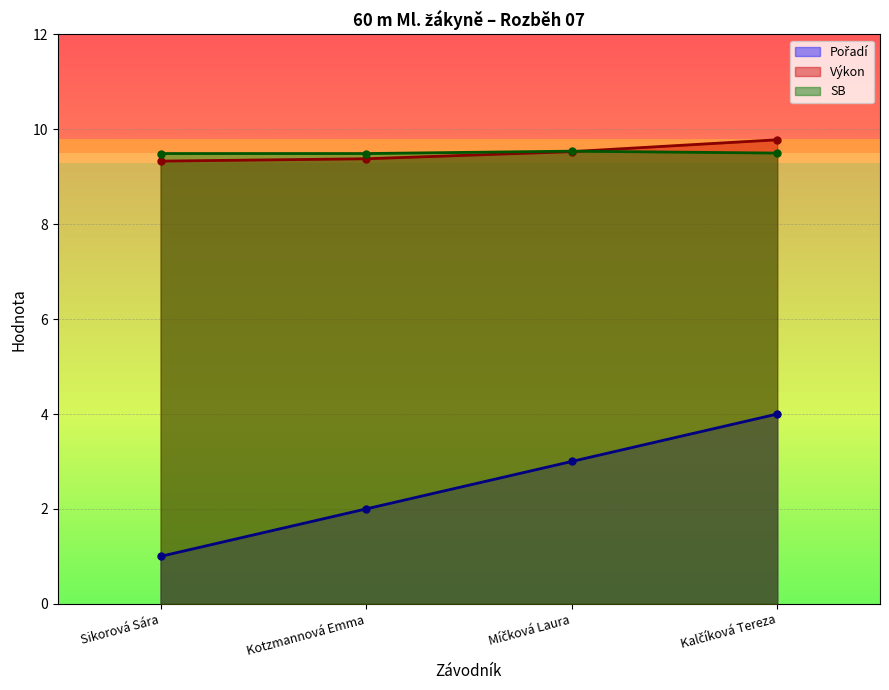

What is the label of the 2nd point from the right?

Míčková Laura